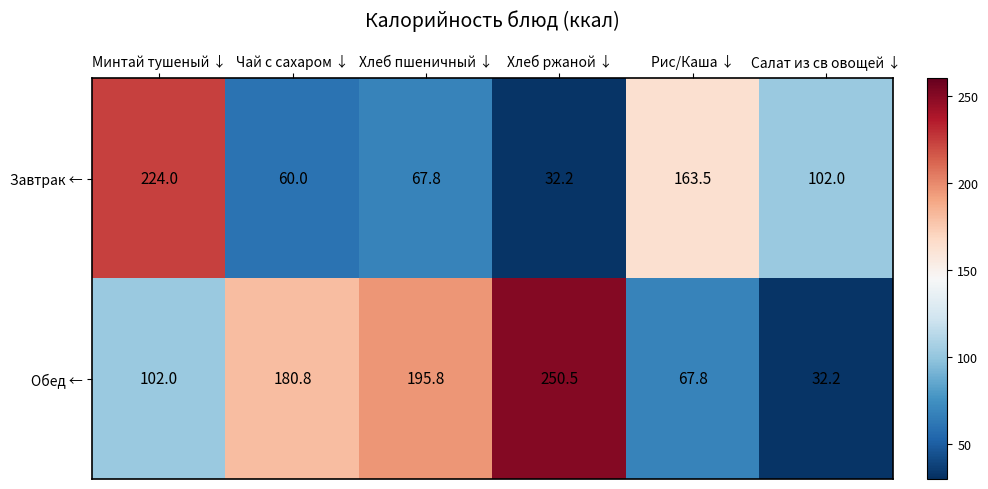

At Хлеб пшеничный ↓, list the series in order from largest to smallest.

Обед ←, Завтрак ←